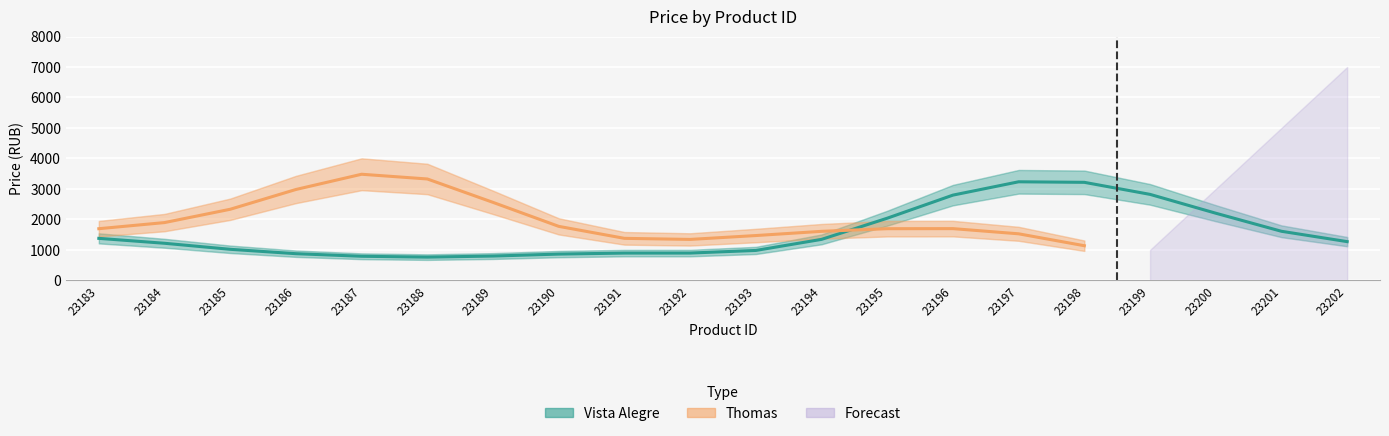

What is the sum of all Vista Alegre values?

31008.0